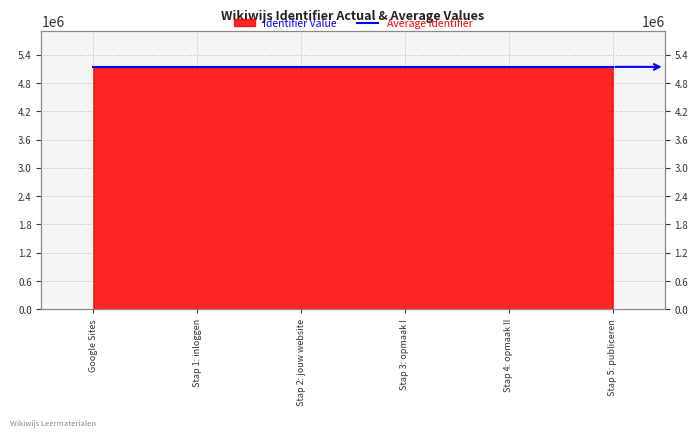

At which category does the chart reach its peak across all series?

Stap 5: publiceren